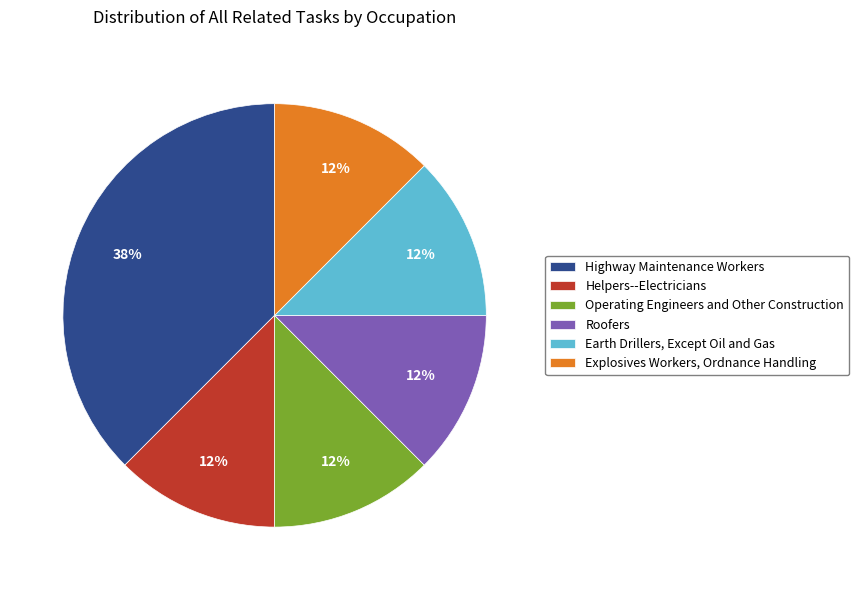

Between Highway Maintenance Workers and Roofers, which is larger?

Highway Maintenance Workers